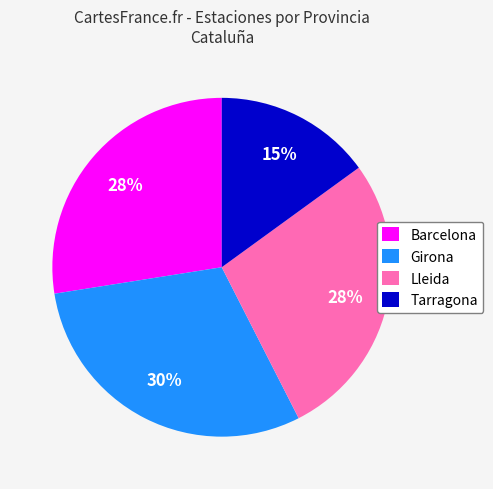

Does Barcelona represent more than half of the total?

No